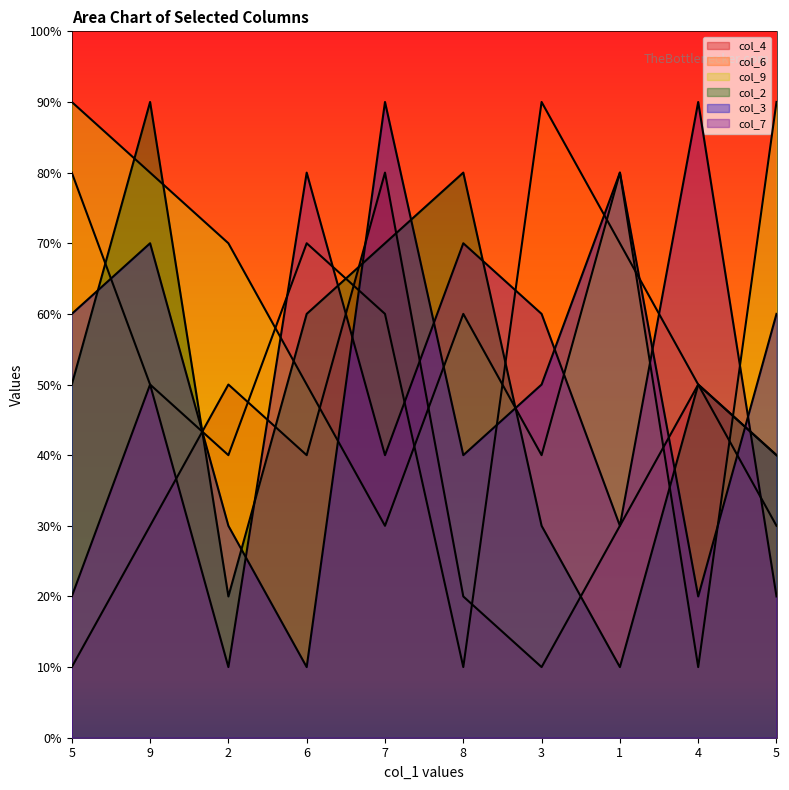

Between 7 and 5, which series saw the biggest shift?

col_9